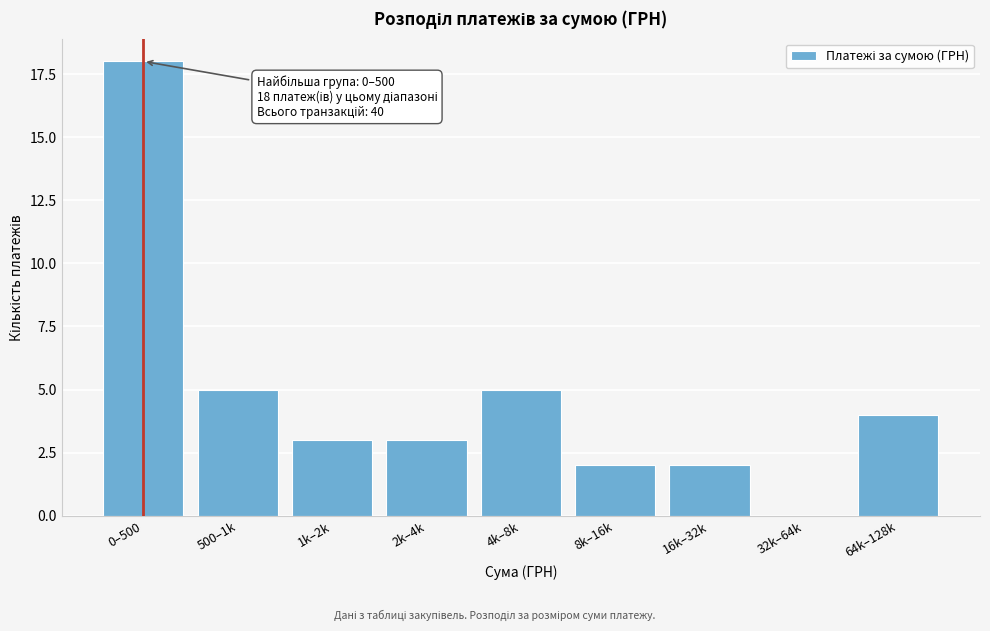

Reading right to left, list all the values displayed in this chart.

64k–128k=4	32k–64k=0	16k–32k=2	8k–16k=2	4k–8k=5	2k–4k=3	1k–2k=3	500–1k=5	0–500=18